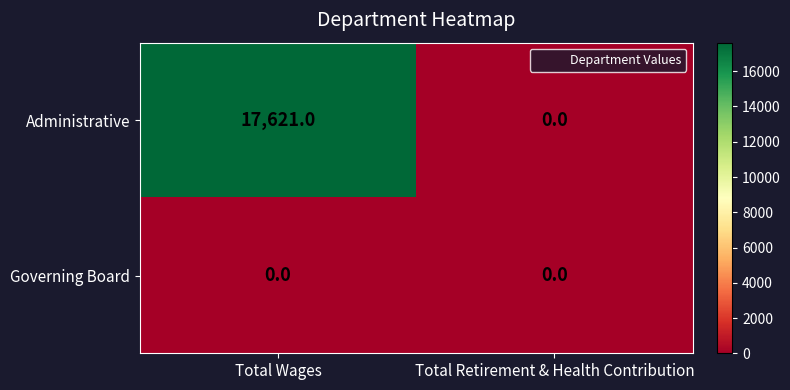

Which series has the widest spread of values?

Administrative